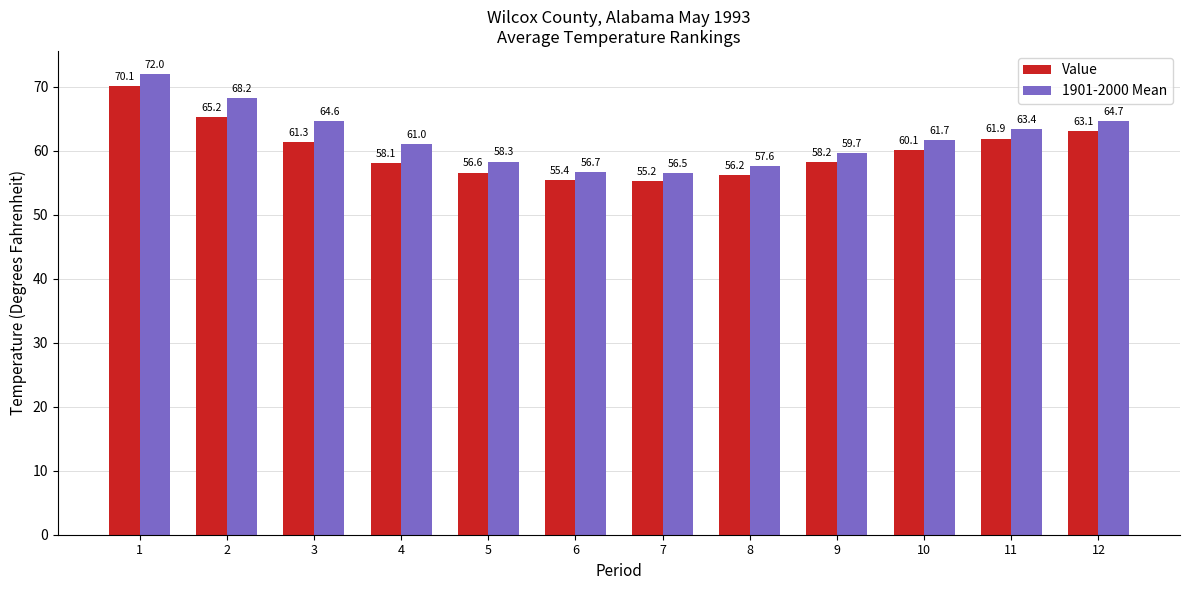

What is the smallest value displayed?

55.2